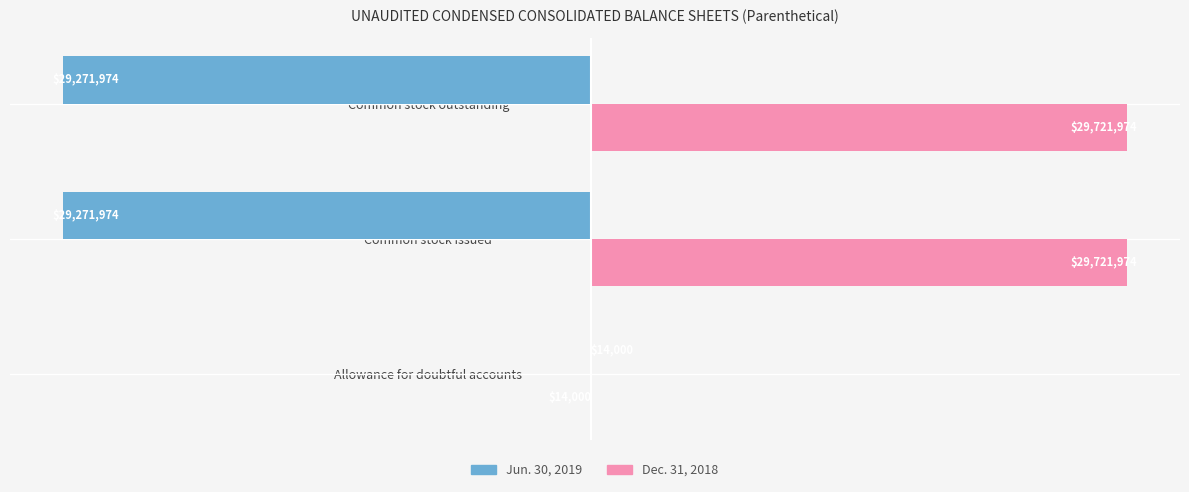

Which series has the largest total across all categories?

Dec. 31, 2018